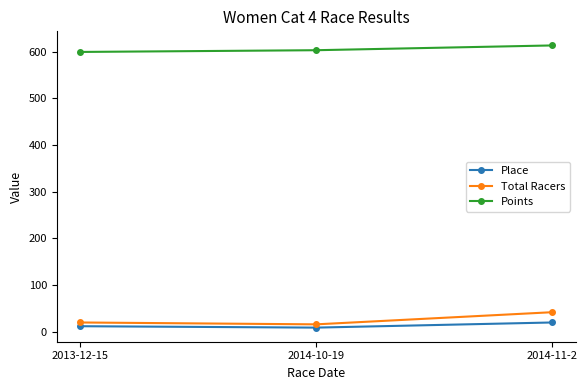

What is the minimum value for Place?

9.0